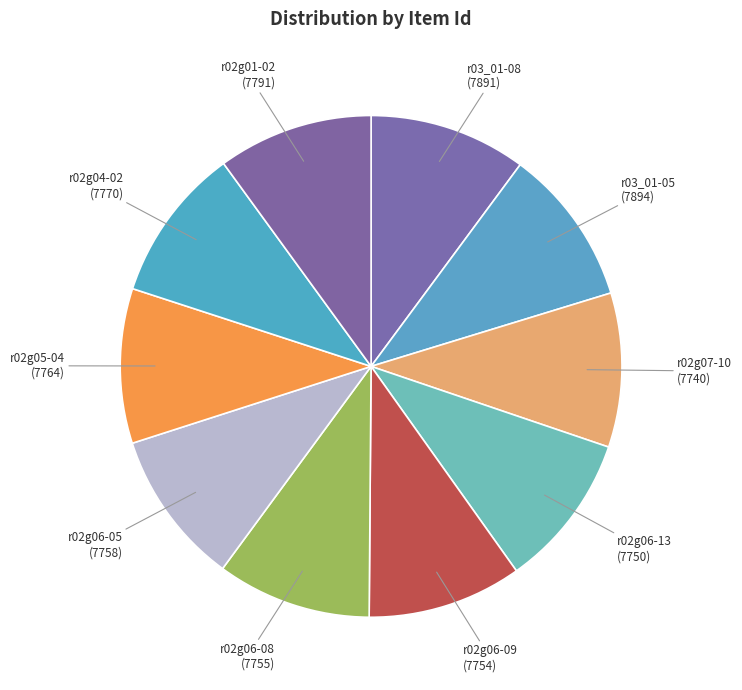

What is the ratio of the value at r03_01-08 to the value at r02g05-04?

1.0